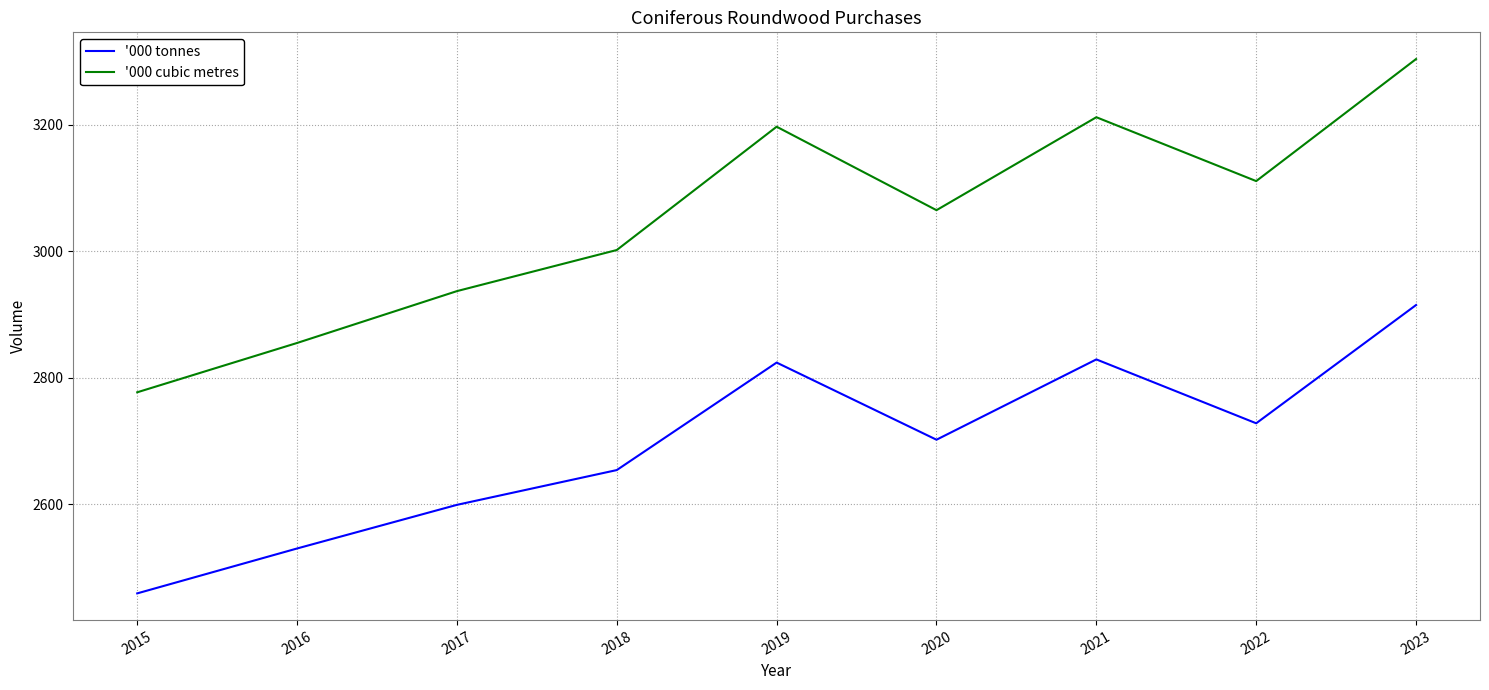

At which category is the sum across all series the highest?

2023